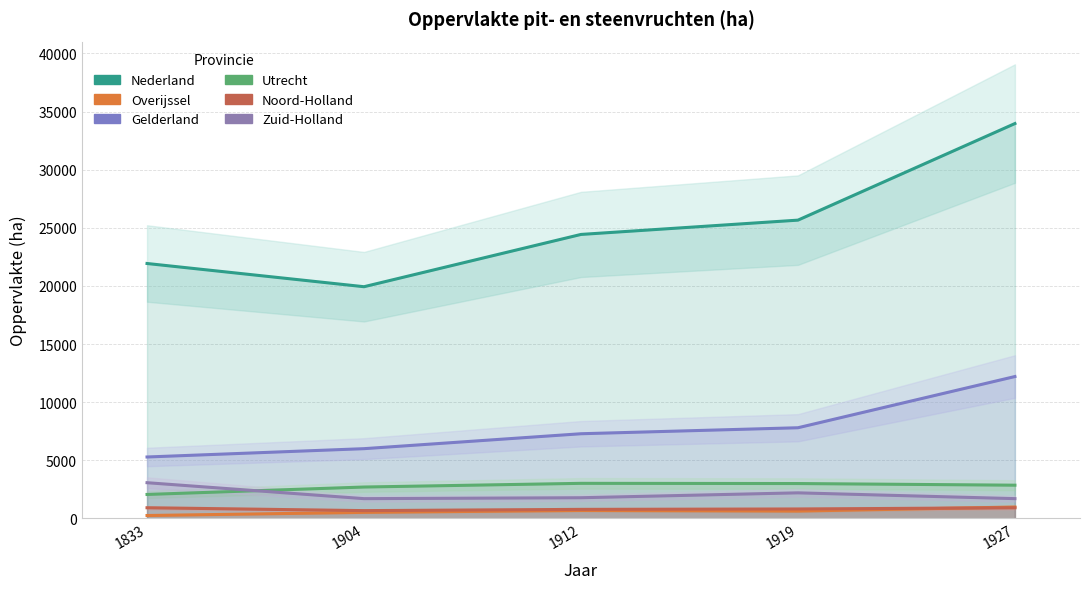

What is the smallest value displayed?

249